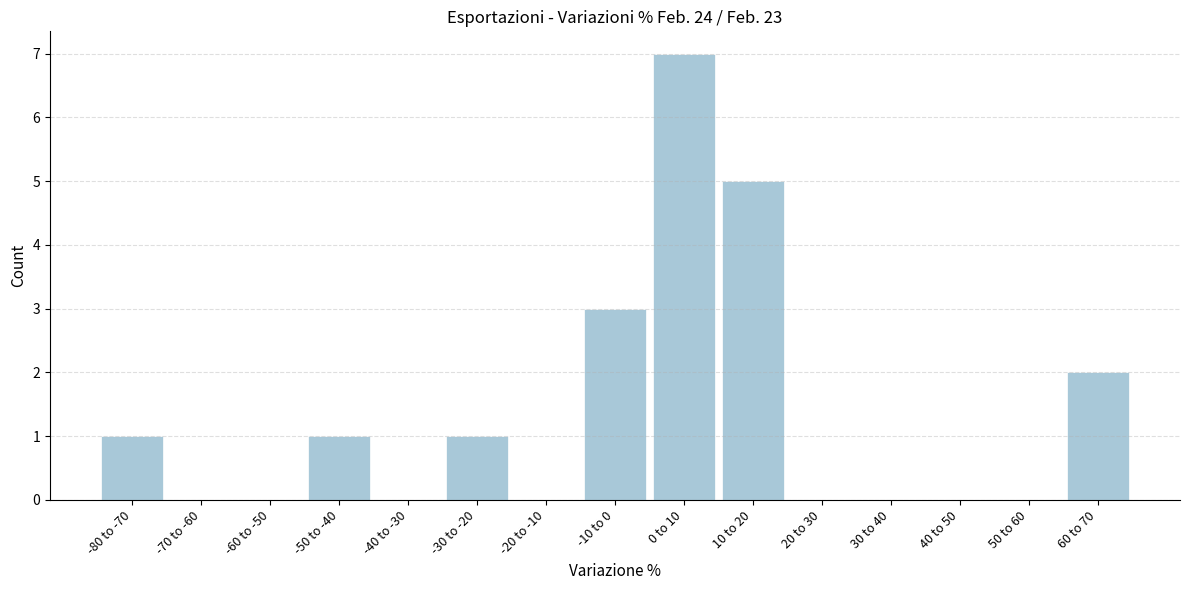

Reading right to left, transcribe all the data shown in this chart.

60 to 70=2	50 to 60=0	40 to 50=0	30 to 40=0	20 to 30=0	10 to 20=5	0 to 10=7	-10 to 0=3	-20 to -10=0	-30 to -20=1	-40 to -30=0	-50 to -40=1	-60 to -50=0	-70 to -60=0	-80 to -70=1